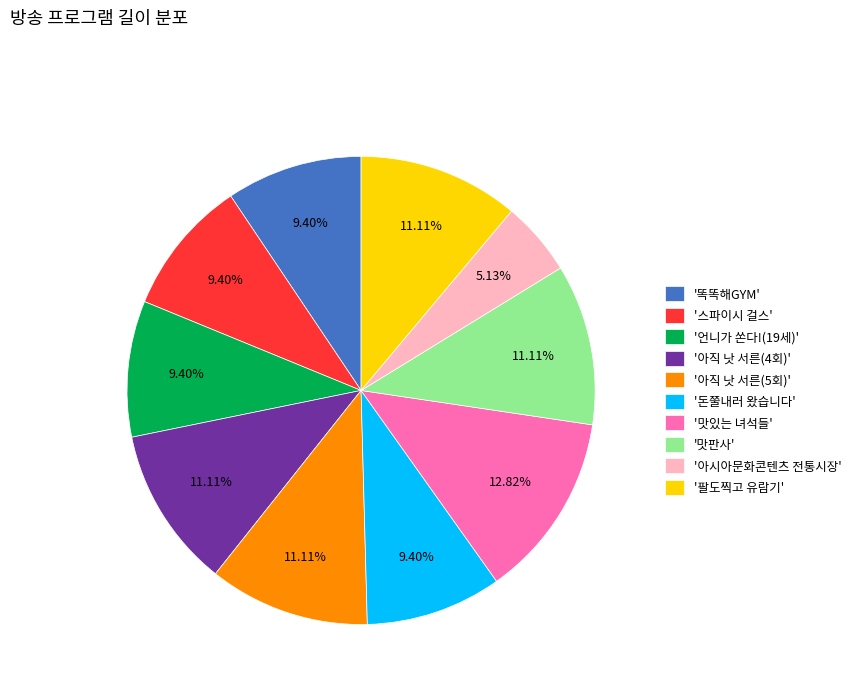

Between '돈쭐내러 왔습니다' and '맛판사', which is larger?

'맛판사'